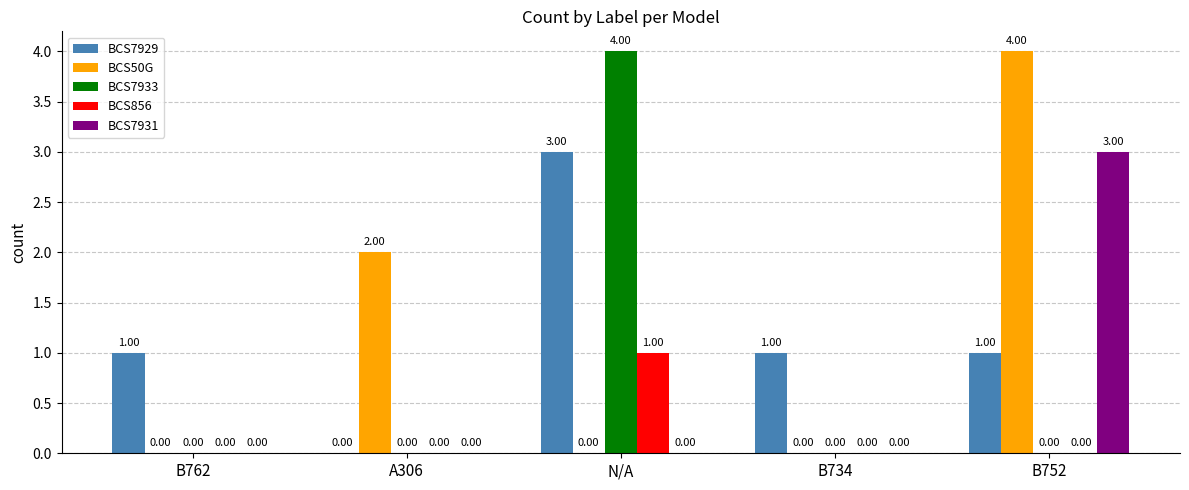

What is the difference between the BCS50G values at A306 and N/A?

2